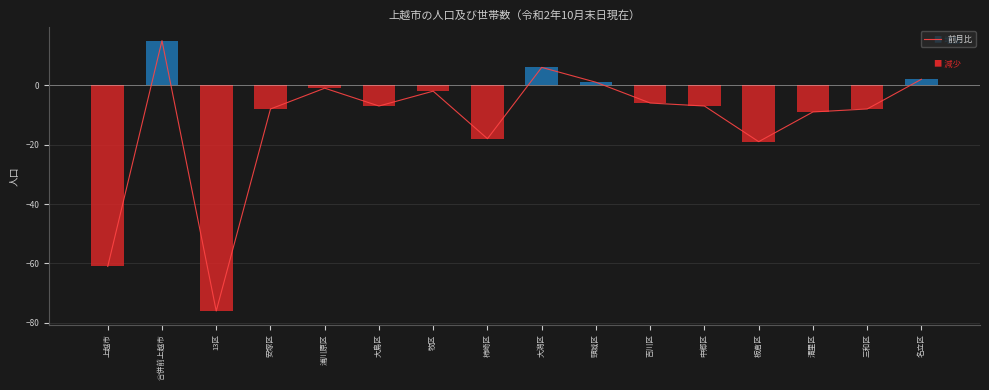

Rank the categories by value from lowest to highest.

13区, 上越市, 板倉区, 柿崎区, 清里区, 安塚区, 三和区, 大島区, 中郷区, 吉川区, 牧区, 浦川原区, 頸城区, 名立区, 大潟区, 合併前上越市